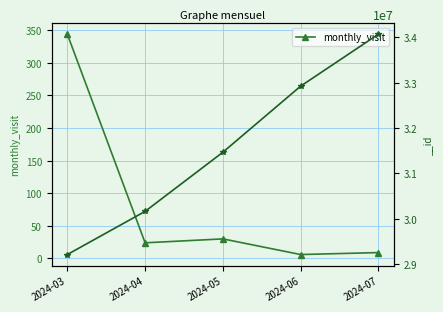

What is the ratio of the value at 2024-06 to the value at 2024-04?

0.2